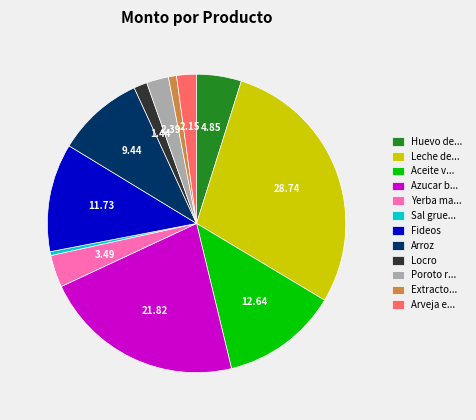

Which has a higher value, Poroto r... or Fideos?

Fideos